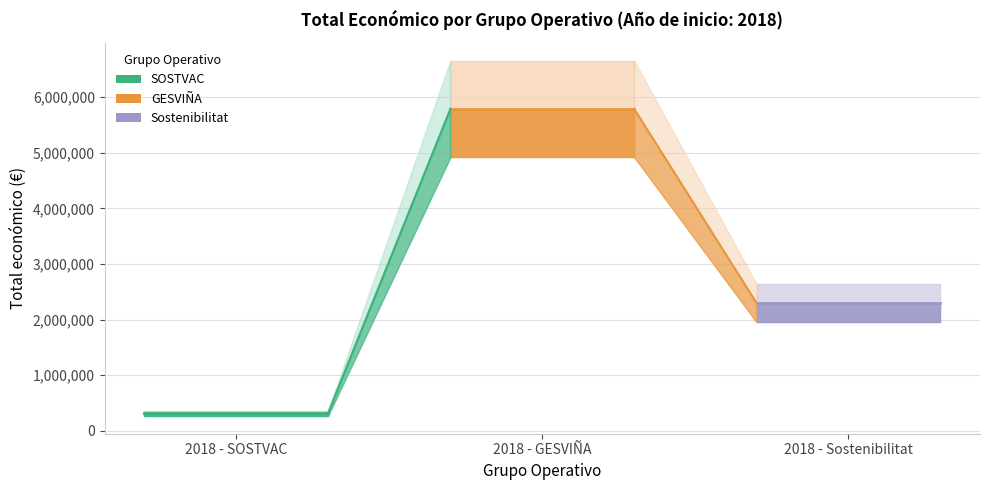

What is the maximum value shown in the chart?

5792221